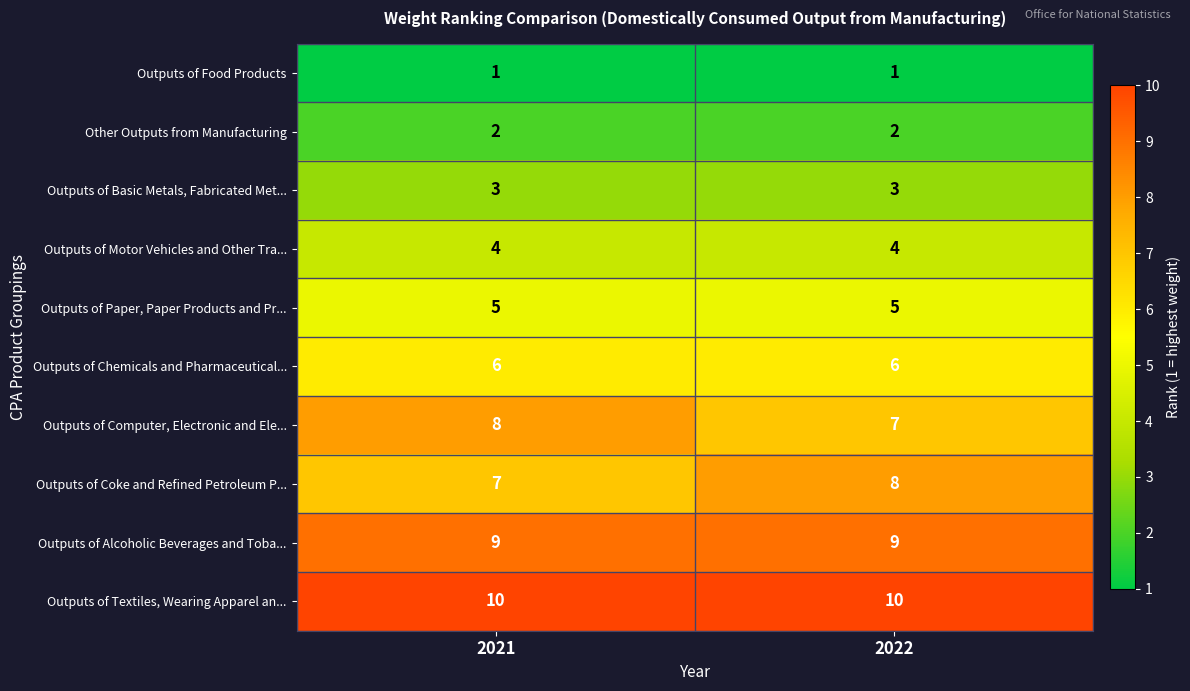

Rank the series at 2021 from lowest to highest value.

Outputs of Food Products, Other Outputs from Manufacturing, Outputs of Basic Metals, Fabricated Met..., Outputs of Motor Vehicles and Other Tra..., Outputs of Paper, Paper Products and Pr..., Outputs of Chemicals and Pharmaceutical..., Outputs of Coke and Refined Petroleum P..., Outputs of Computer, Electronic and Ele..., Outputs of Alcoholic Beverages and Toba..., Outputs of Textiles, Wearing Apparel an...